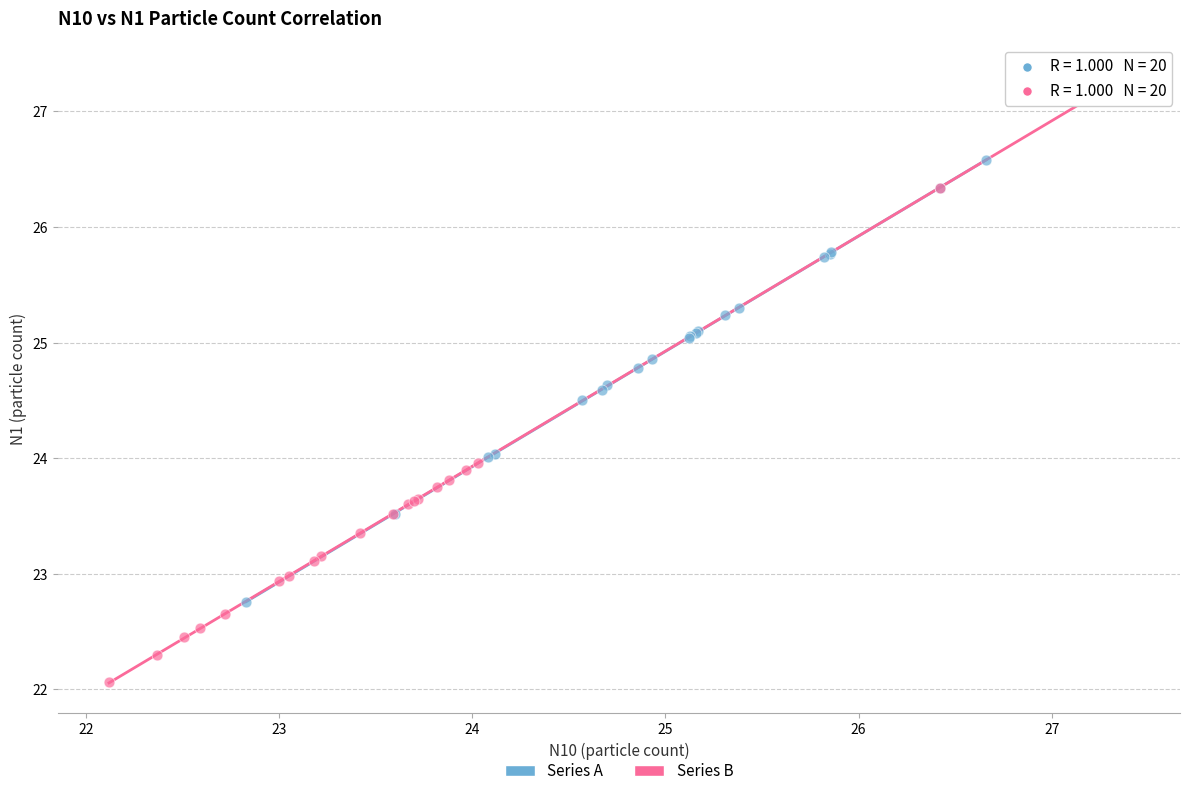

Which series has the widest spread of Y values?

Series B